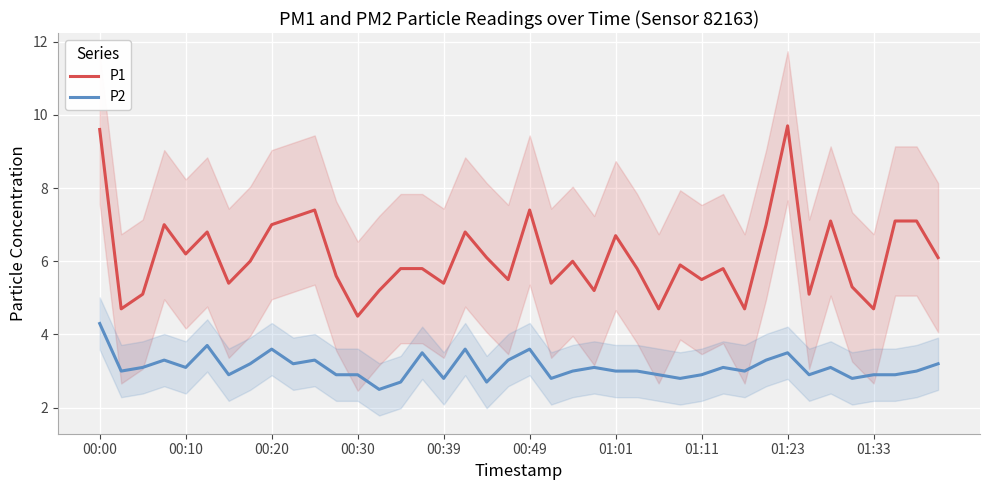

Rank the series by their average value, from lowest to highest.

P2, P1